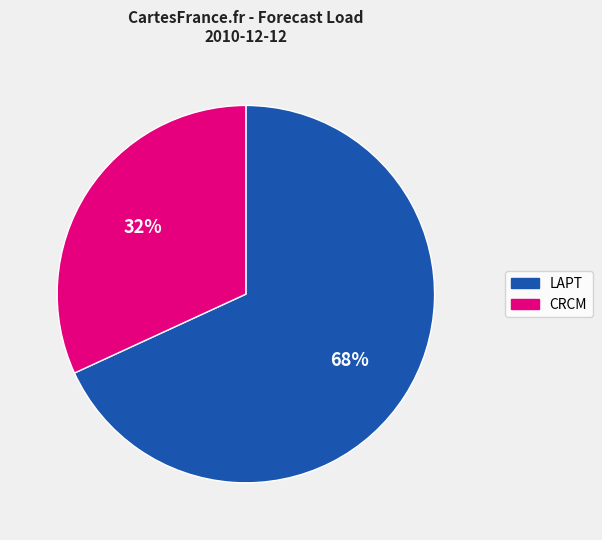

Count the number of slices in the pie.

2